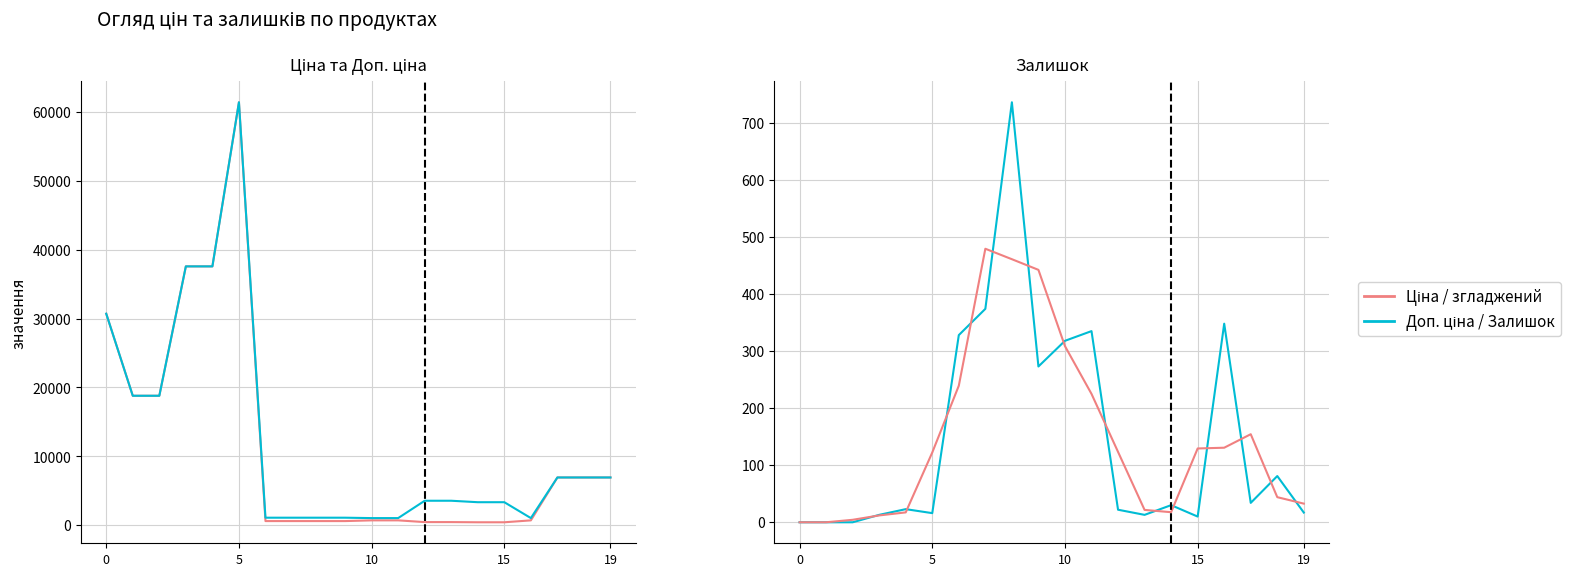

At which label does Залишок reach its peak?

8